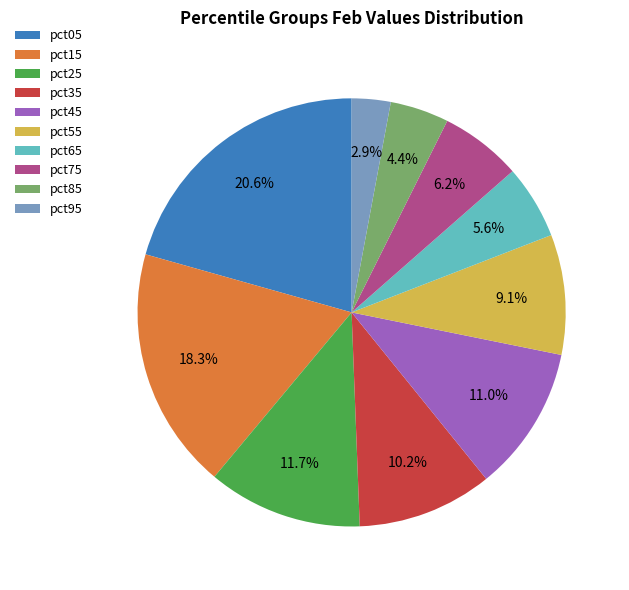

Which has a higher value, pct95 or pct75?

pct75